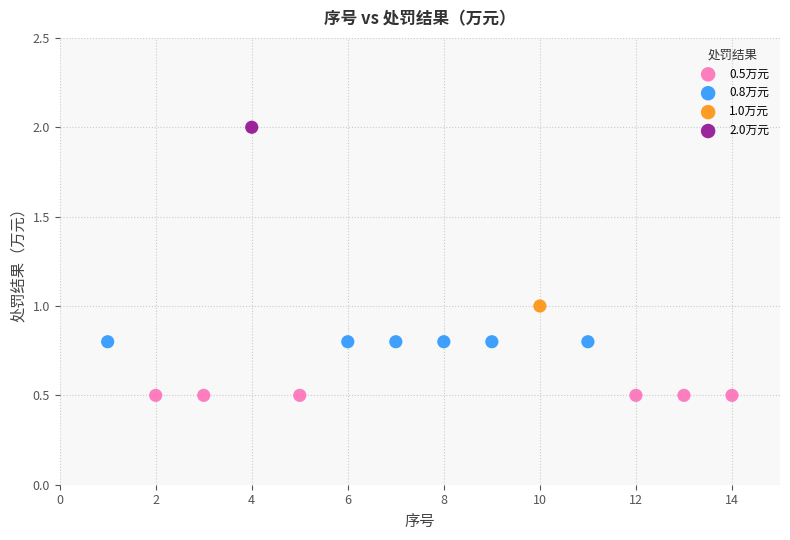

What are all the series names shown in the legend?

0.5万元, 0.8万元, 1.0万元, 2.0万元